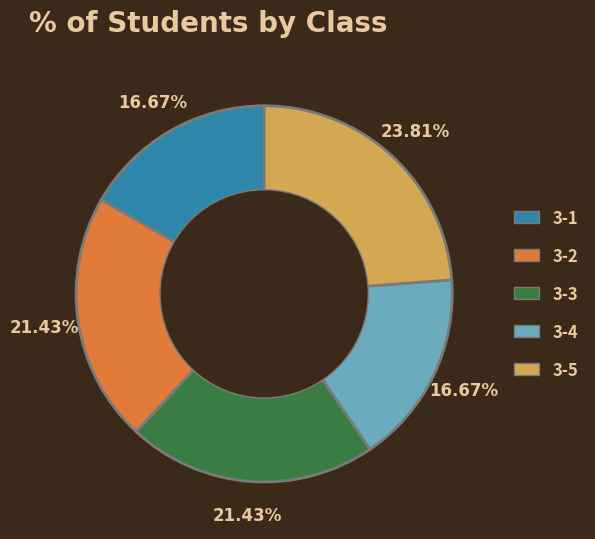

To the nearest percent, what percentage of the pie is 3-5?

24%